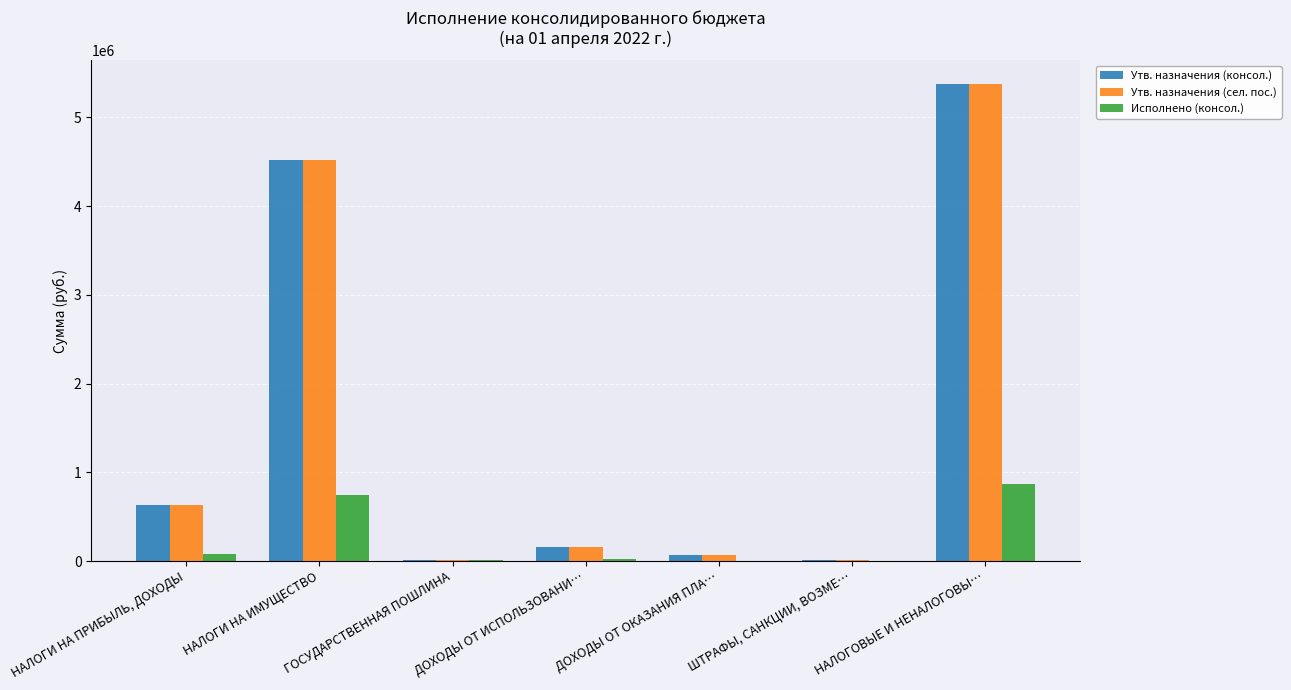

Which category has the highest value in the Утв. назначения (сел. пос.) series?

НАЛОГОВЫЕ И НЕНАЛОГОВЫ…